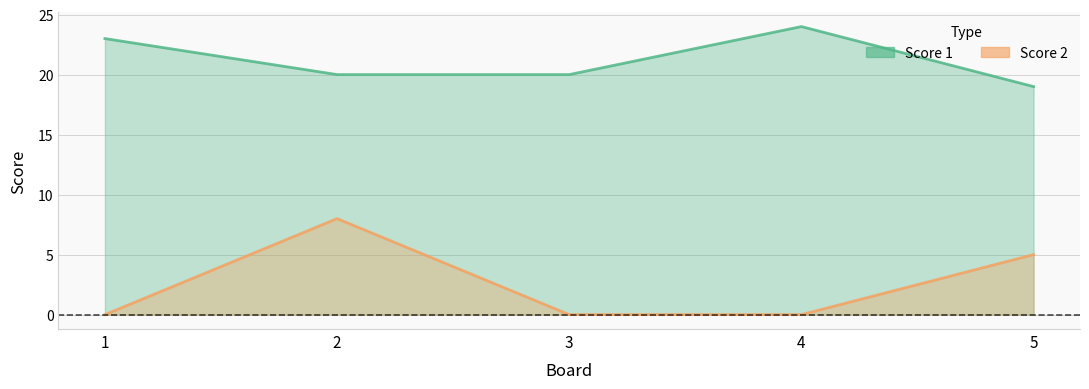

The Score 1 series shows 20 at 3. True or false?

True